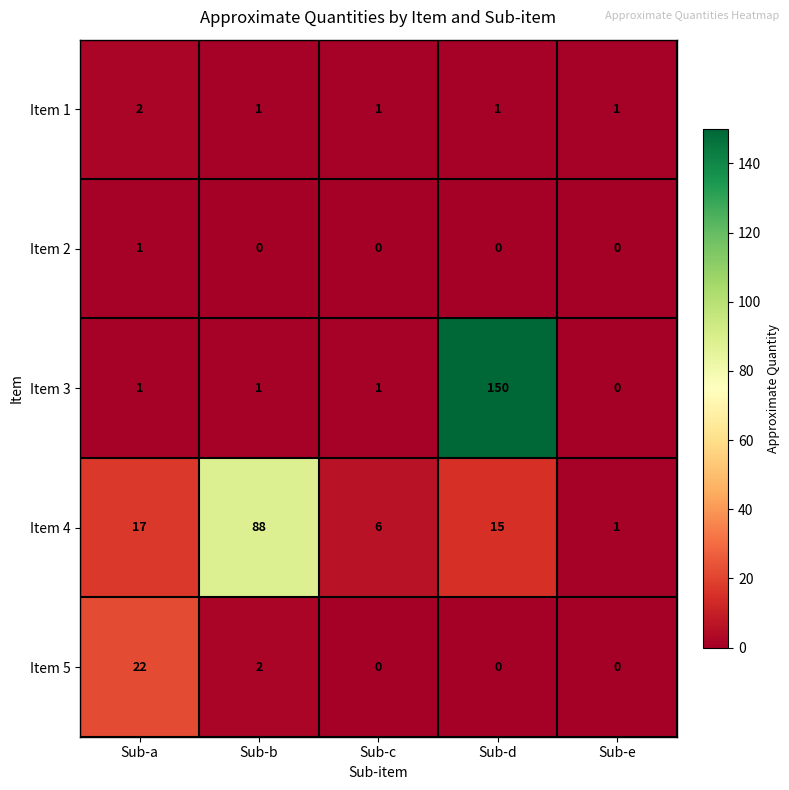

Rank the series by their maximum value, from lowest to highest.

Item 2, Item 1, Item 5, Item 4, Item 3